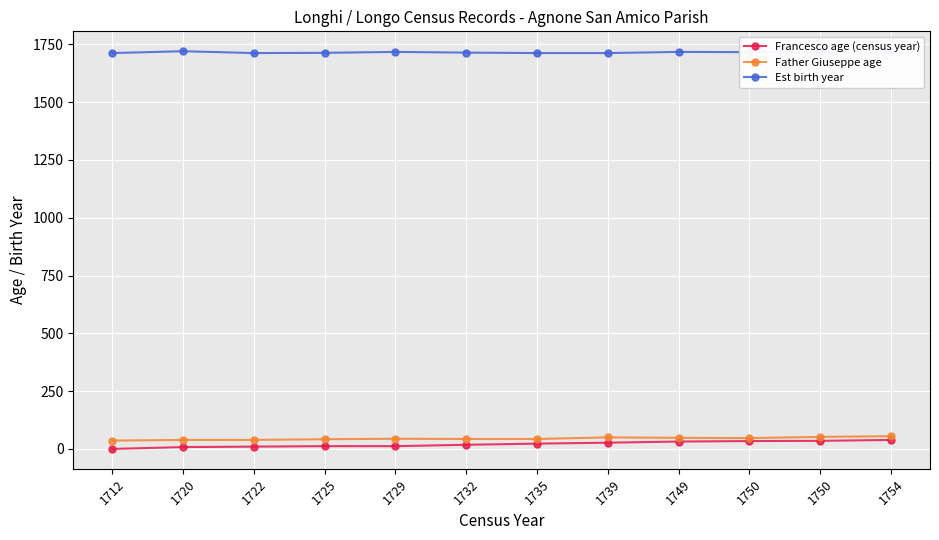

What are all the series names shown in the legend?

Francesco age (census year), Father Giuseppe age, Est birth year